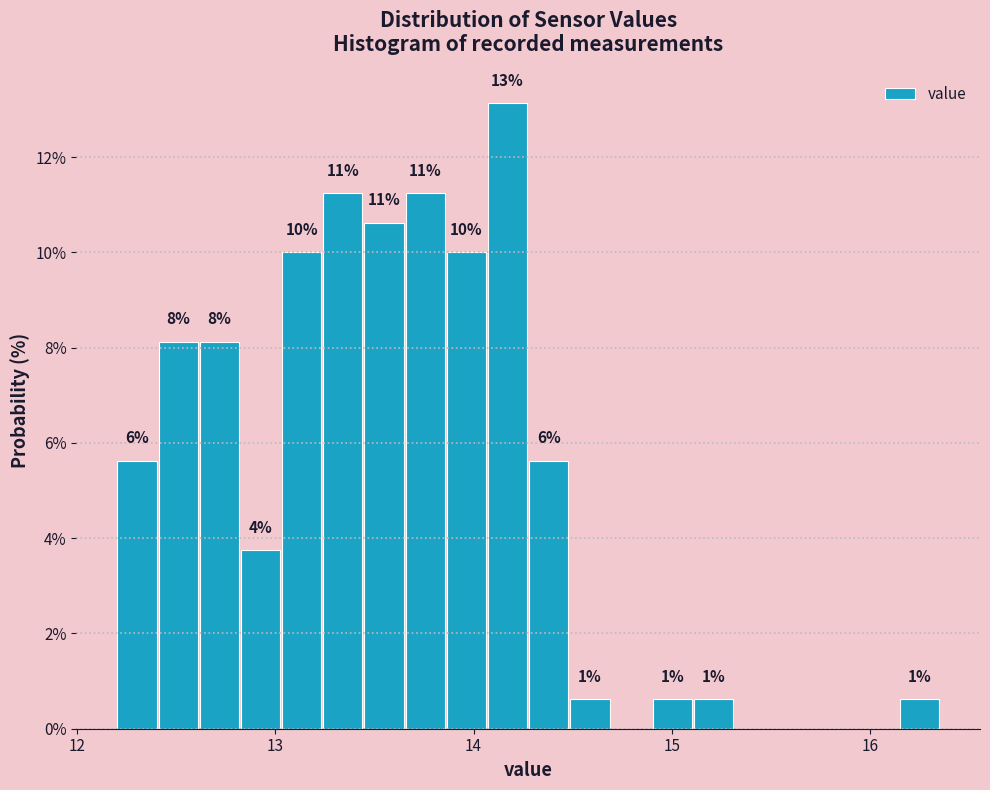

Read against the x-axis, roughly where is the centre of the tallest bar?

14.2